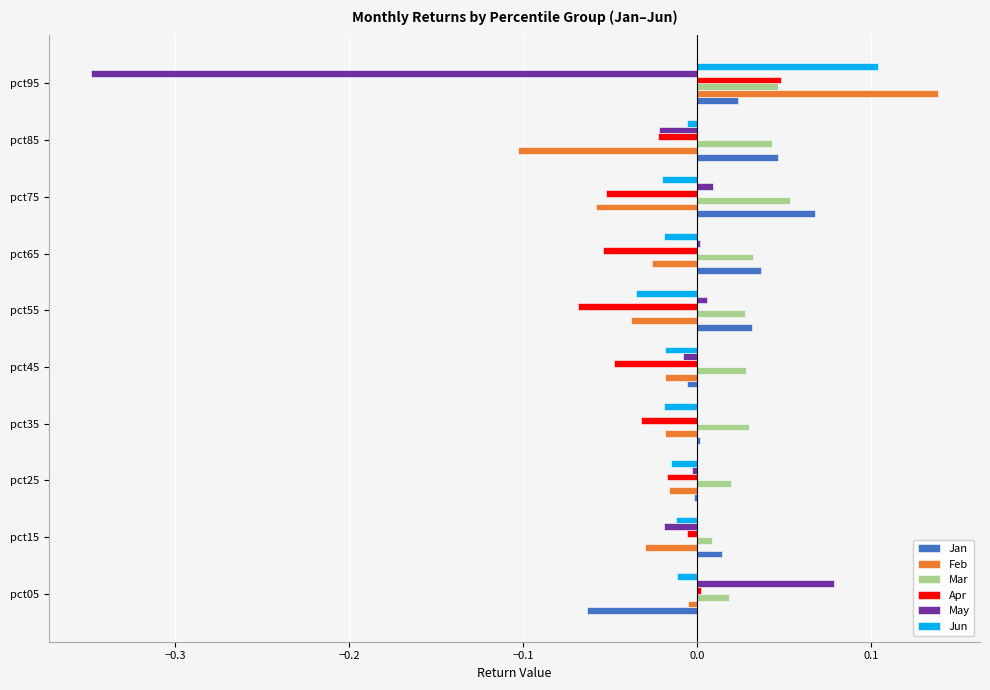

Count the number of data series in this chart.

6